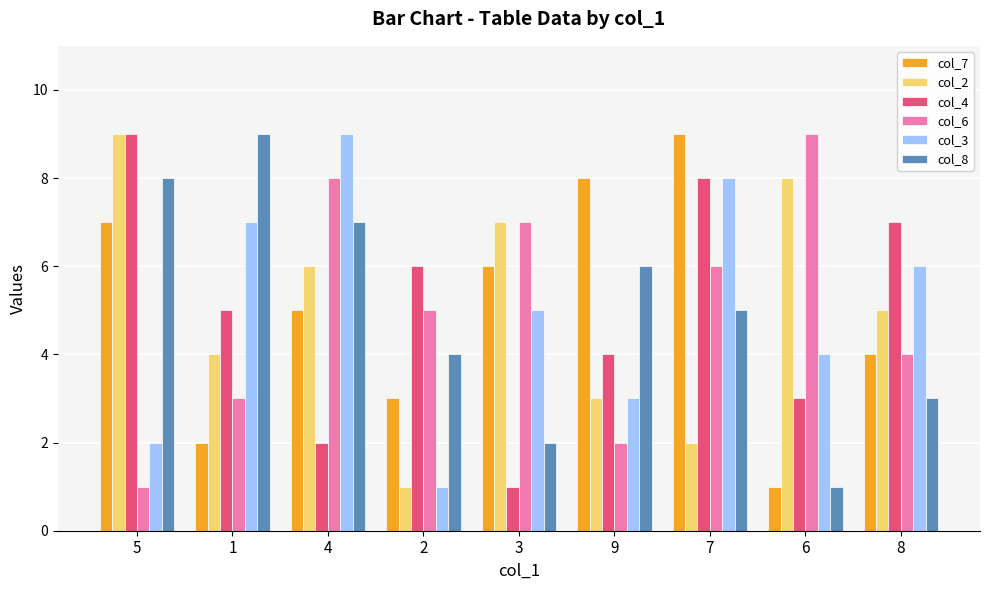

At which label does col_2 first exceed 5?

5